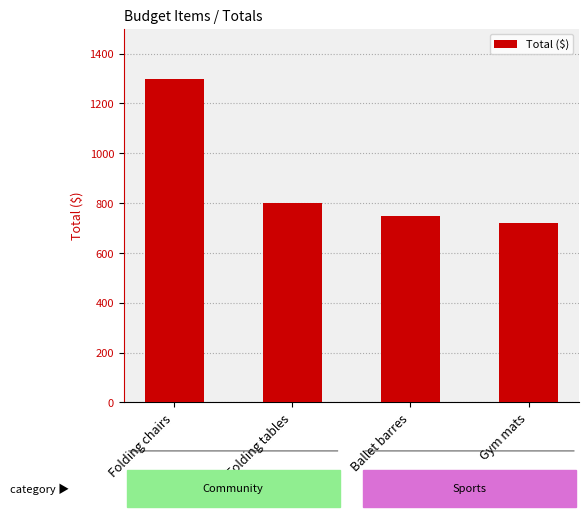

What is the sum of all values?

3570